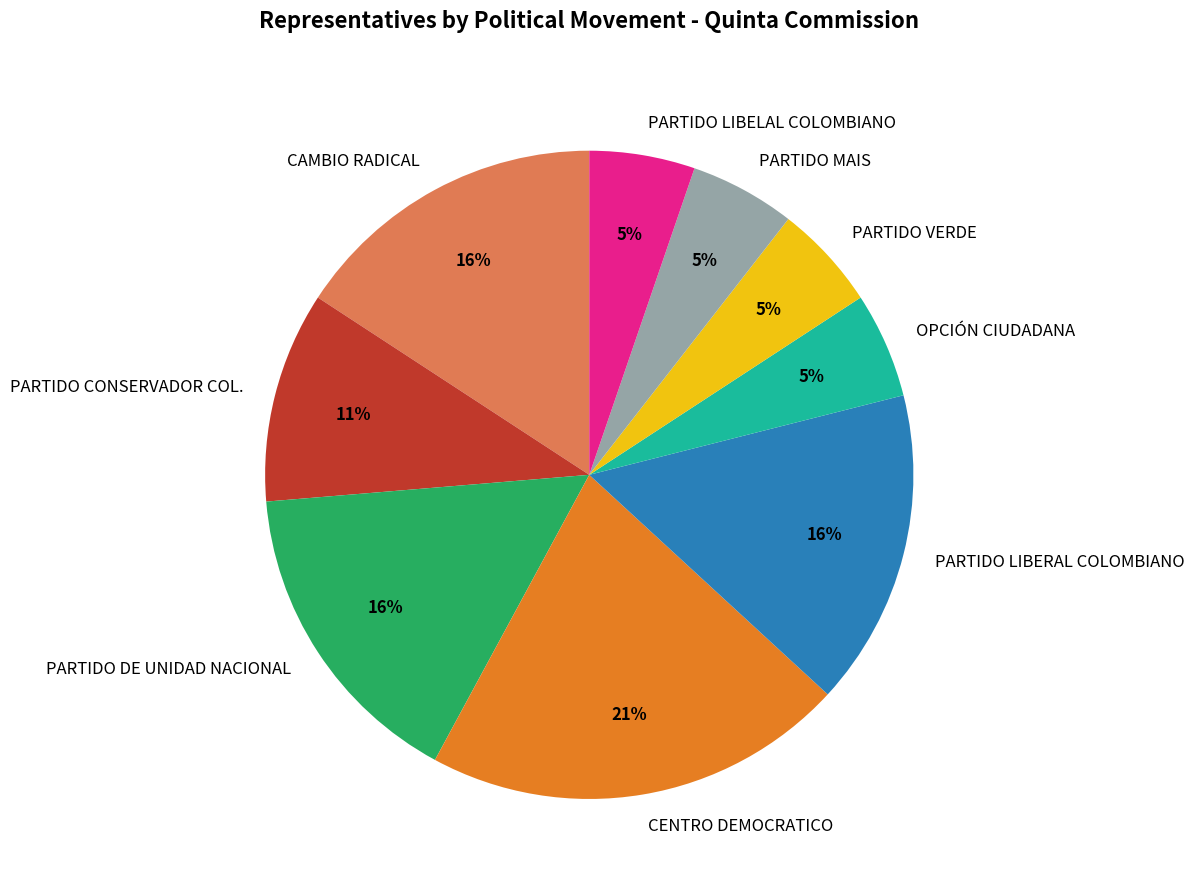

Which category has the biggest portion of the pie?

CENTRO DEMOCRATICO